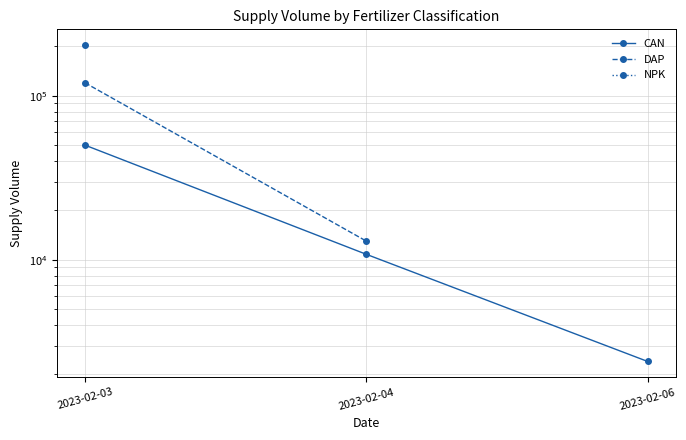

What is the spread (max minus min) of values at 2023-02-04?

2200.0